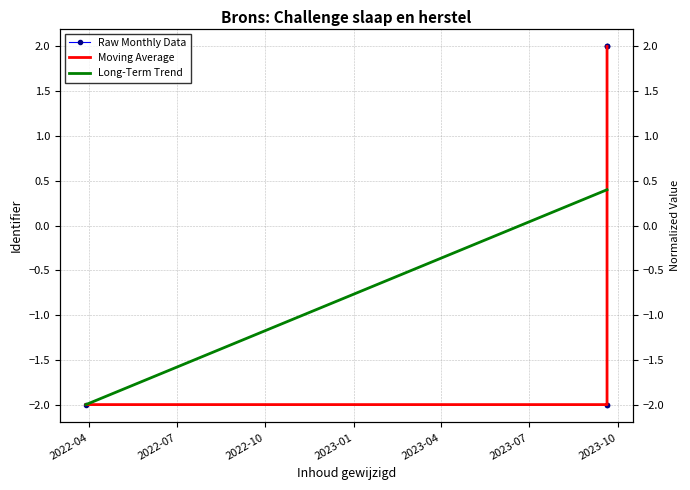

List the series in order of their peak value, highest first.

Raw Monthly Data, Moving Average, Long-Term Trend